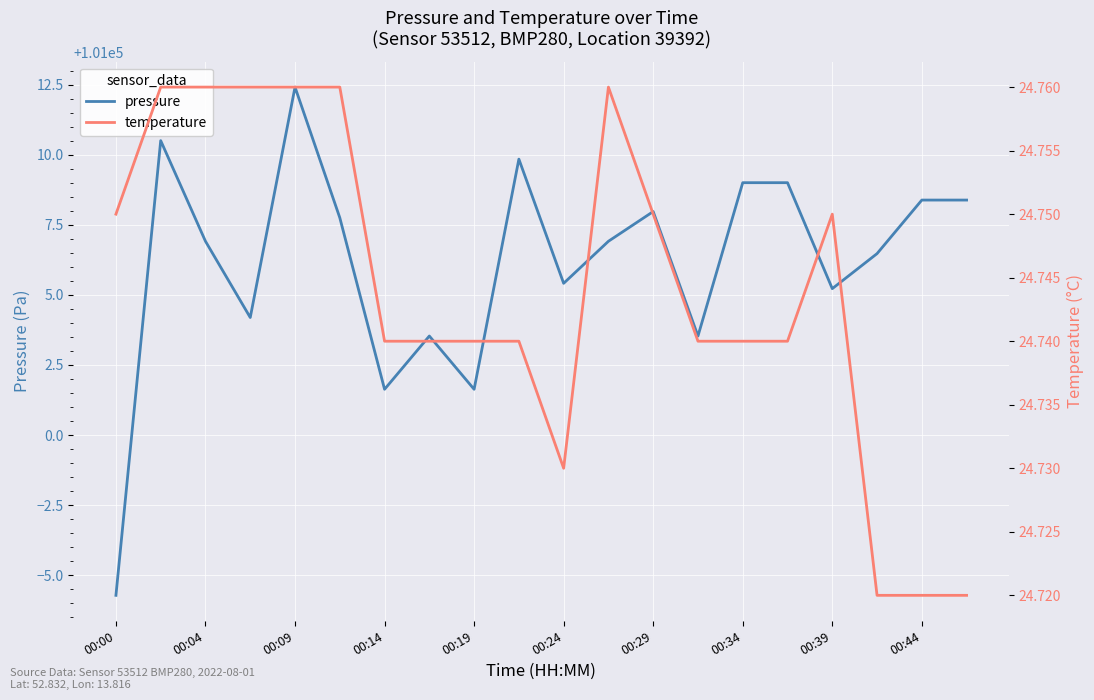

True or false: pressure and temperature cross at least once.

False